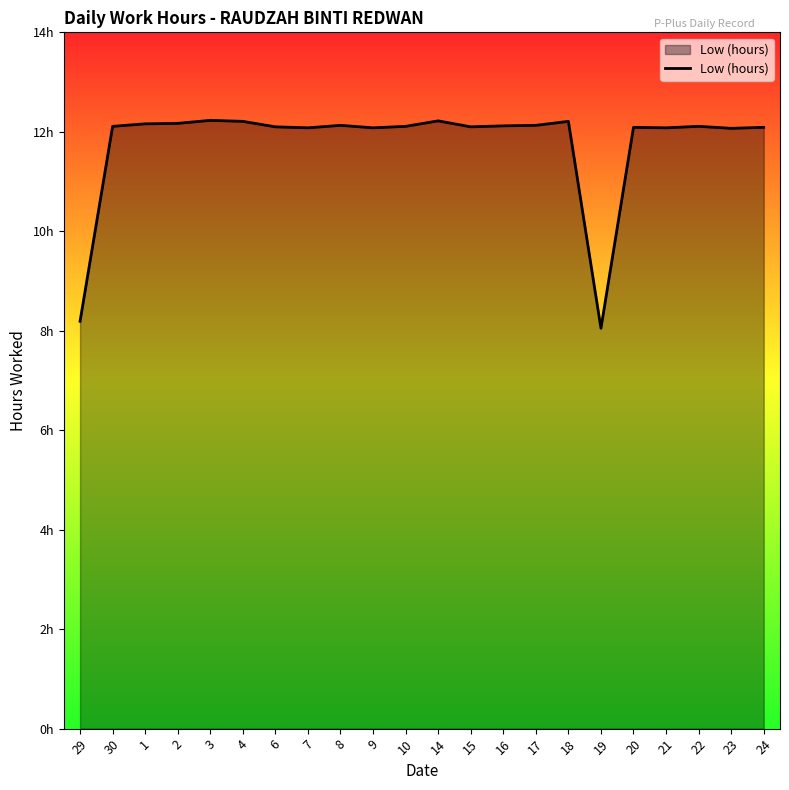

What is the sum of all values?

258.8